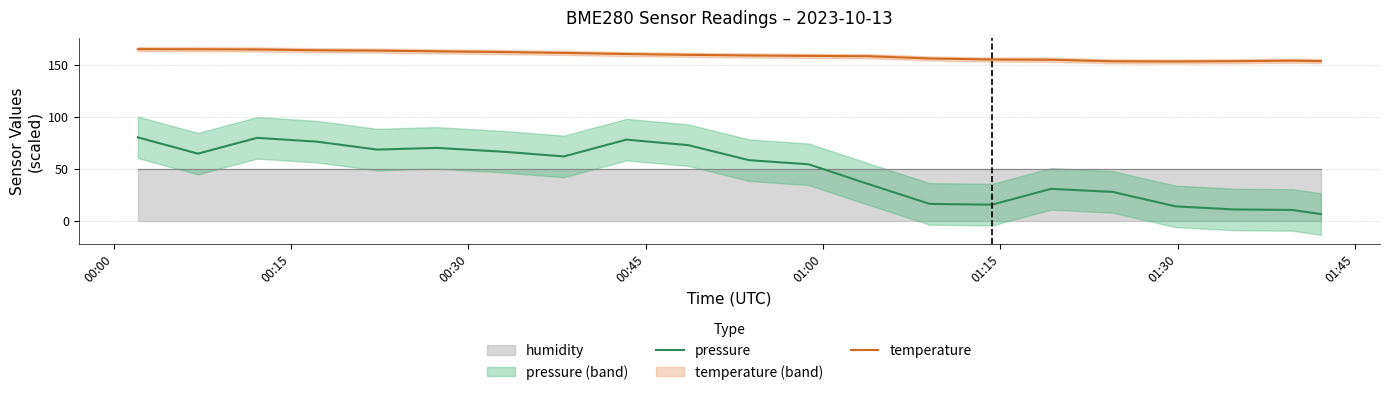

What is the minimum value for temperature?

153.2